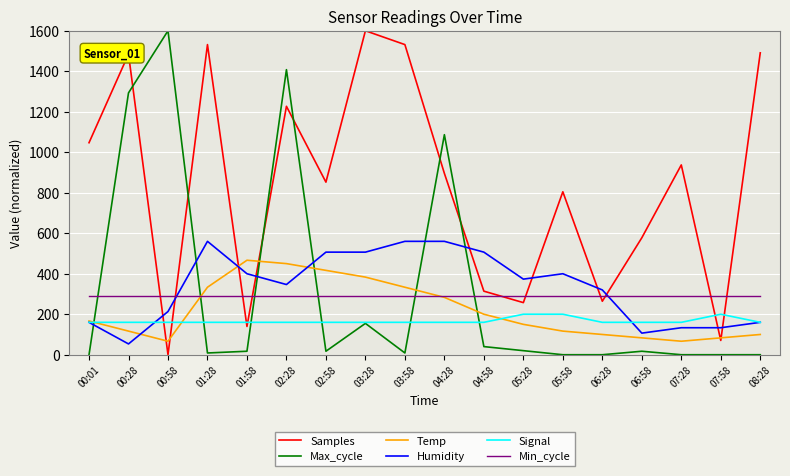

The Temp series shows 594.7 at 03:58. True or false?

False